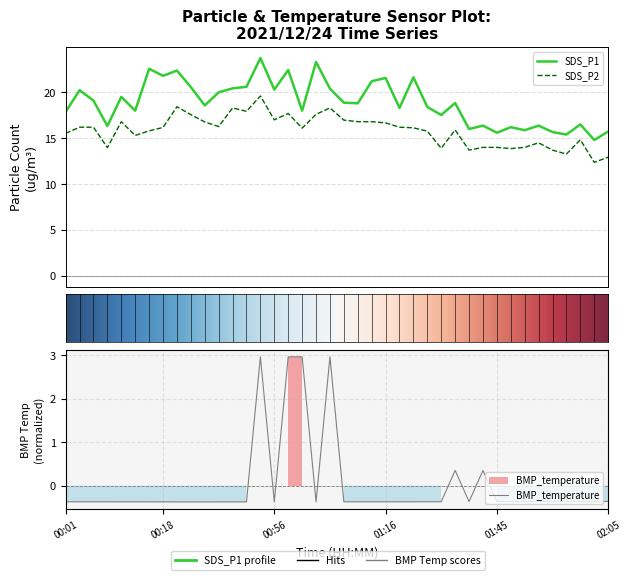

Which label corresponds to the smallest value in the chart?

00:35